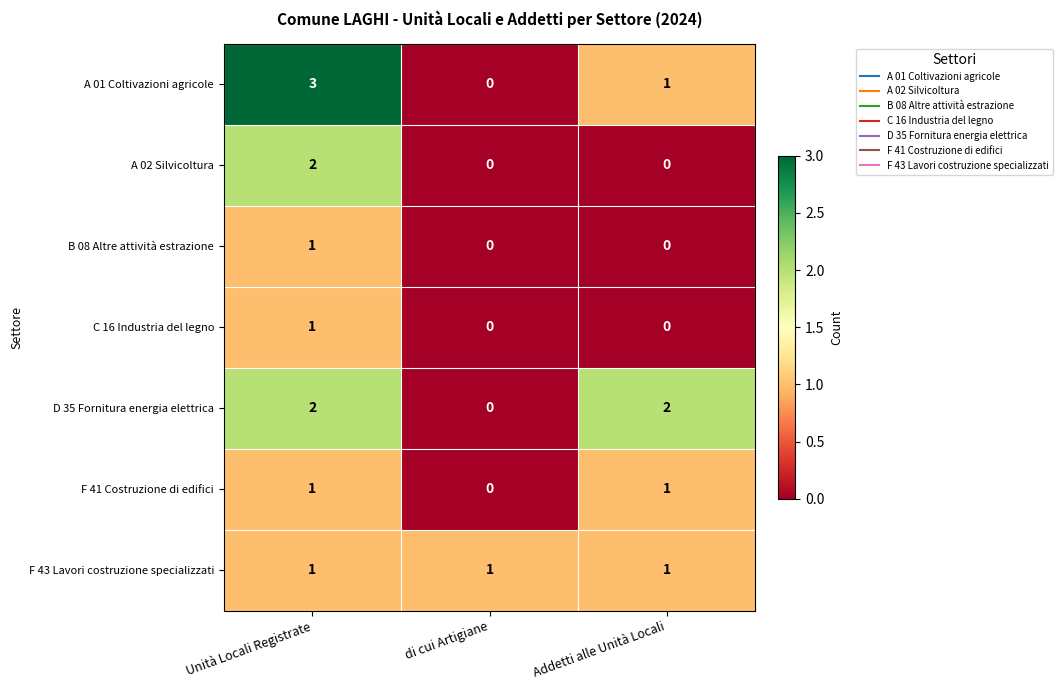

At which category is the sum across all series the highest?

Unità Locali Registrate